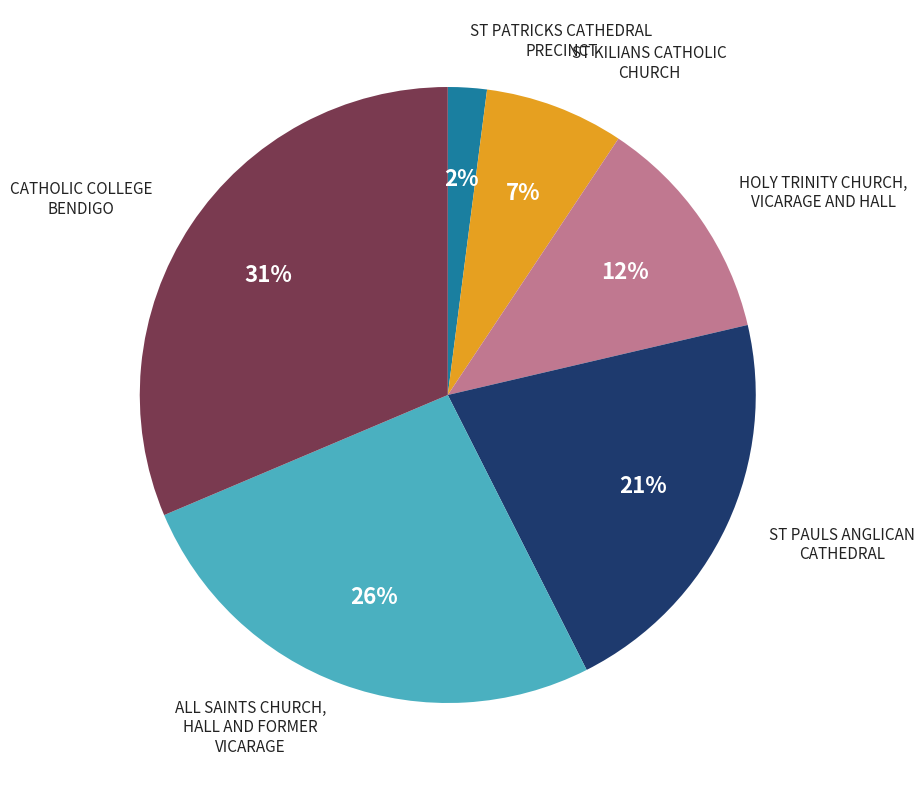

To the nearest percent, what is the average slice percentage?

17%